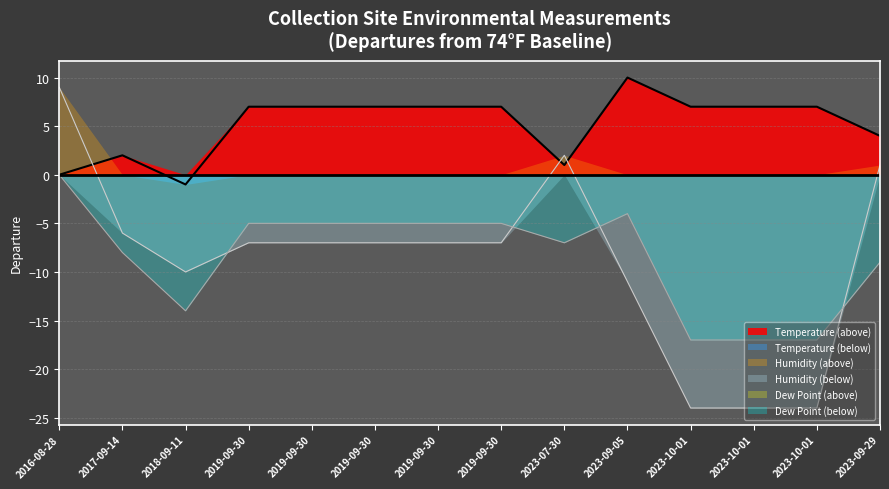

At which category does the chart reach its minimum across all series?

2023-10-01